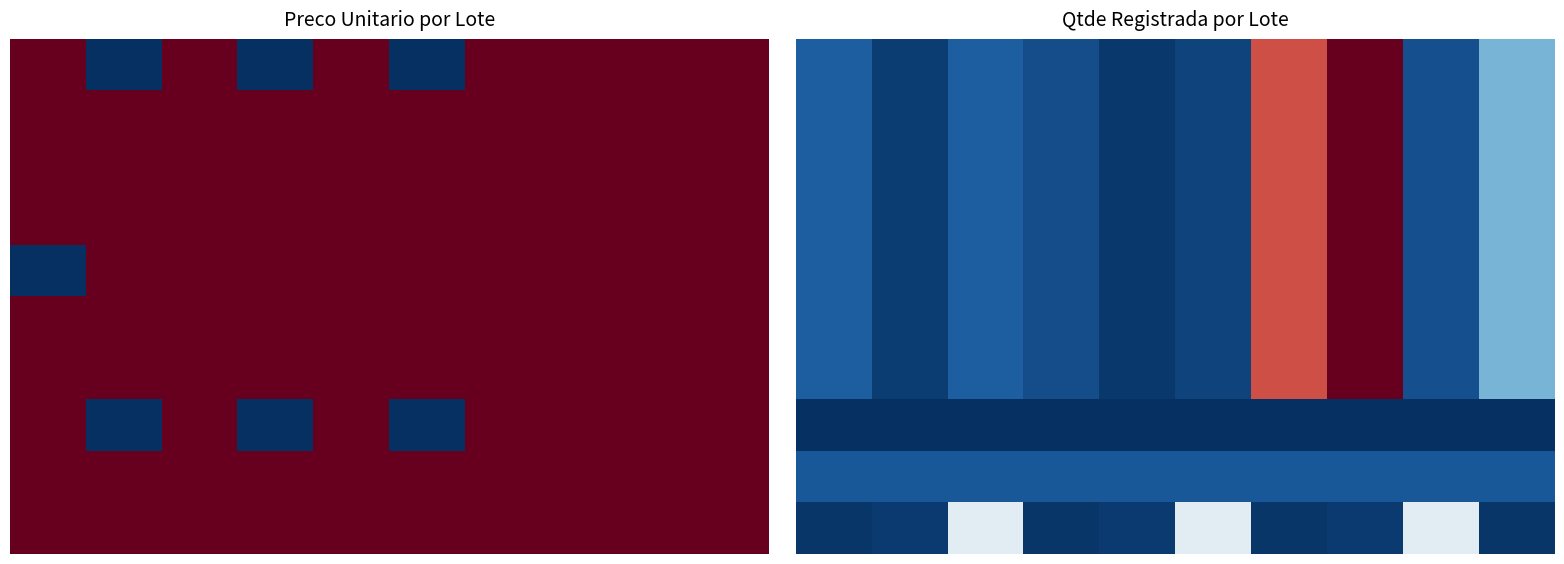

At which category is the sum across all series the highest?

7